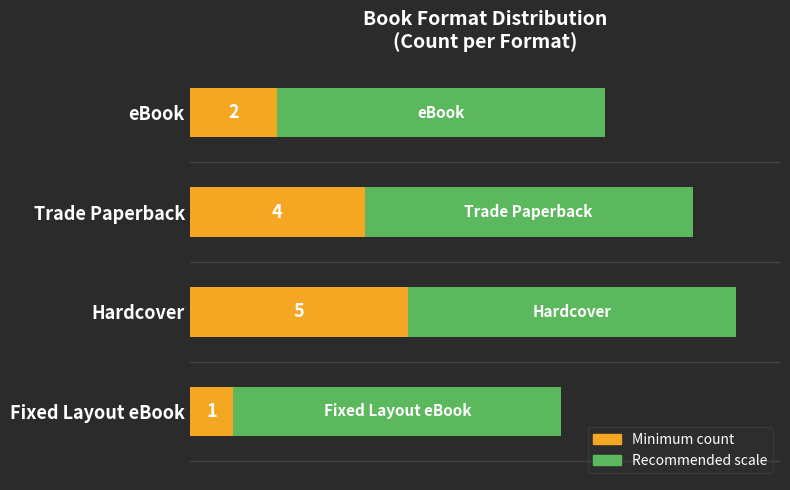

At which category is the sum across all series the highest?

Hardcover